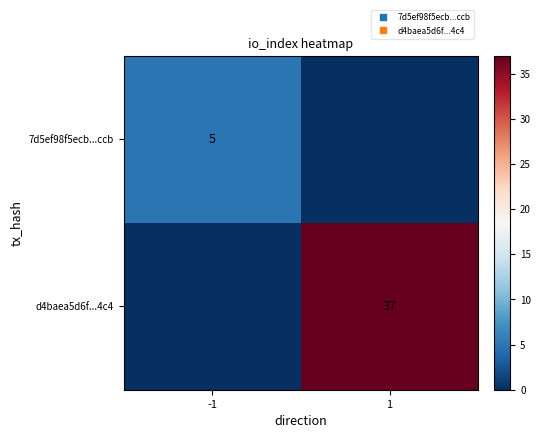

Which series changed the most between -1 and 1?

d4baea5d6f...4c4